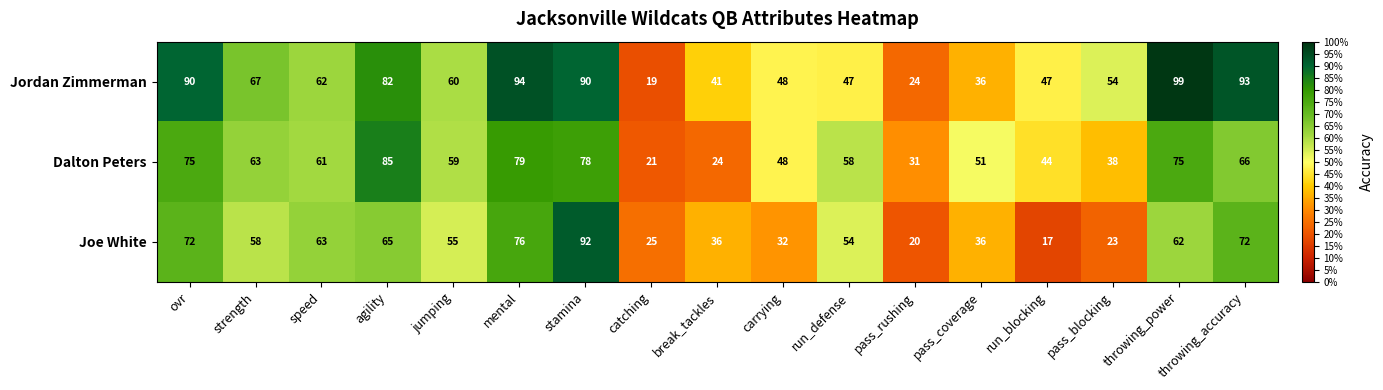

Where does the Joe White series first go above 55?

ovr